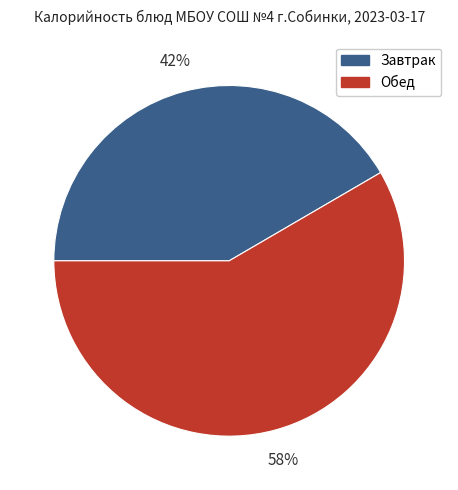

Is there a majority slice in this chart?

Yes